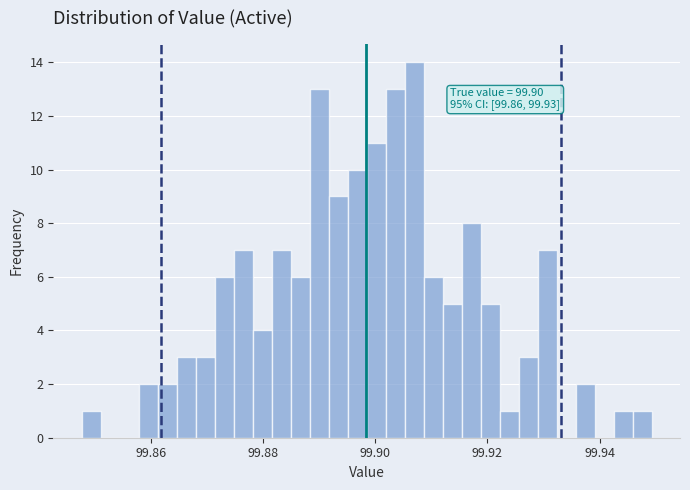

Around what value on the x-axis is the tallest bar? Give the approximate position of its centre, as read against the axis.

99.906